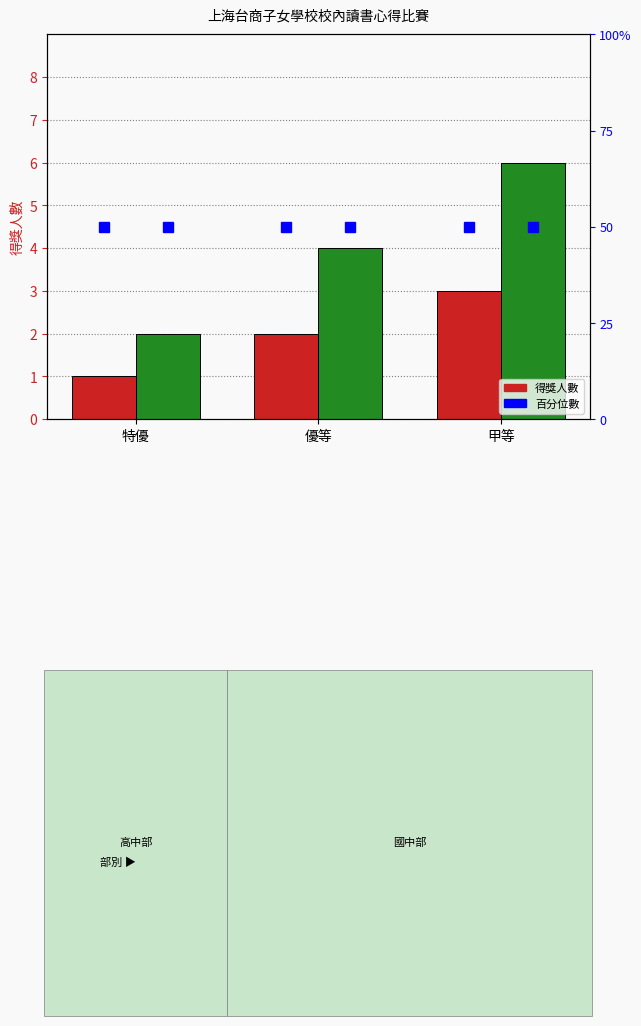

What is the label of the 3rd bar from the right?

特優